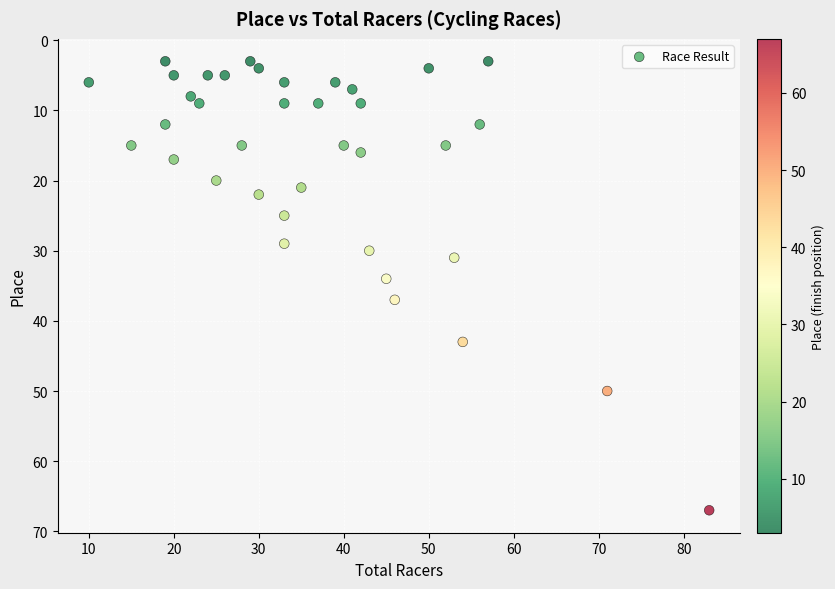

What is the range of X values (max minus min)?

73